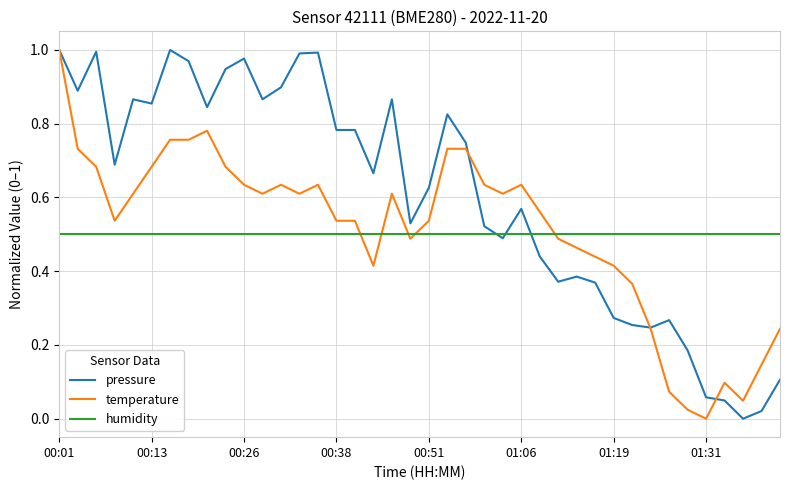

Which series has the largest total across all categories?

pressure